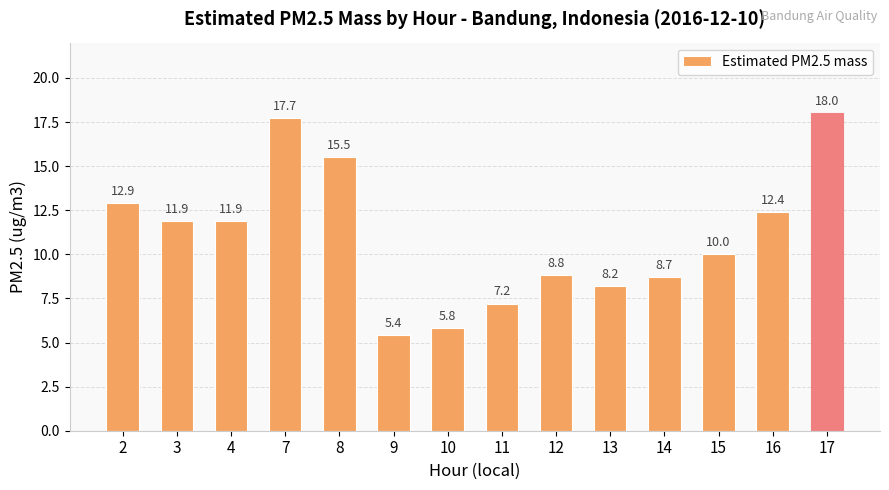

Which category has the lowest value across all series?

9